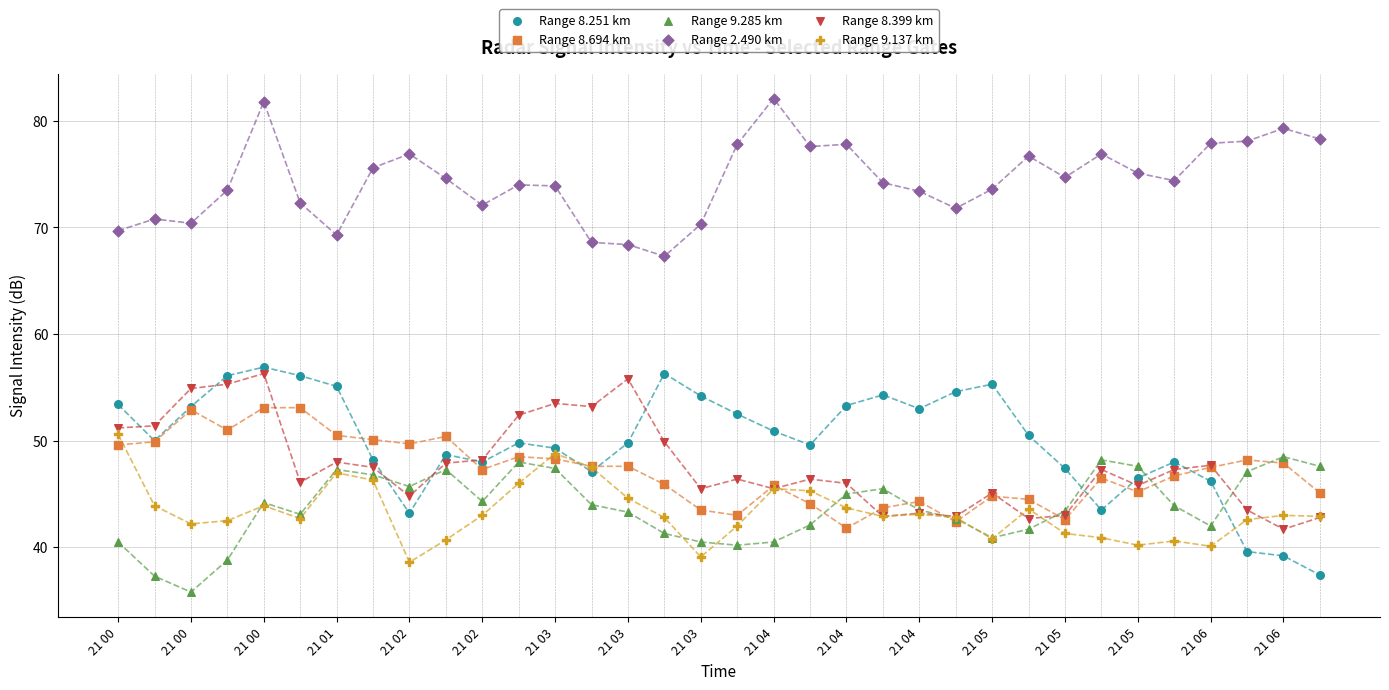

Which series contains the highest Y value?

Range 2.490 km